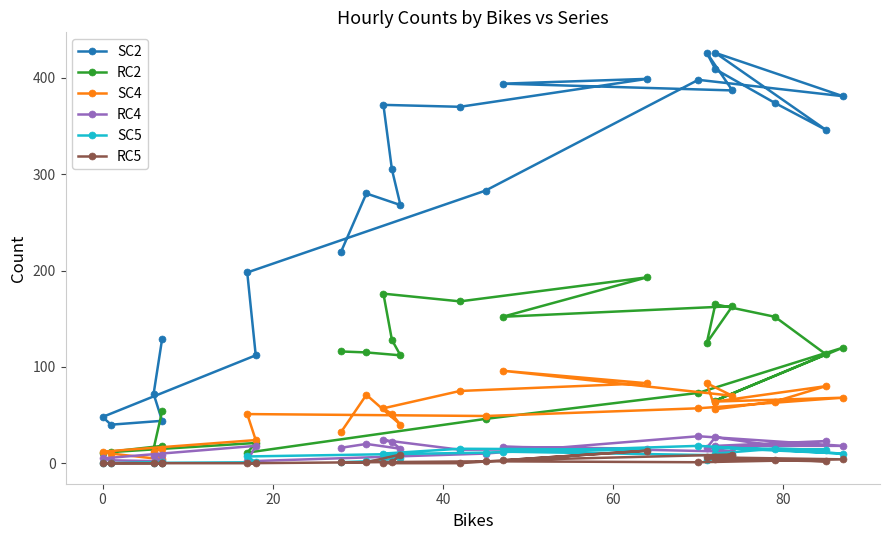

What is the difference between the maximum and minimum values in the SC2 series?

386